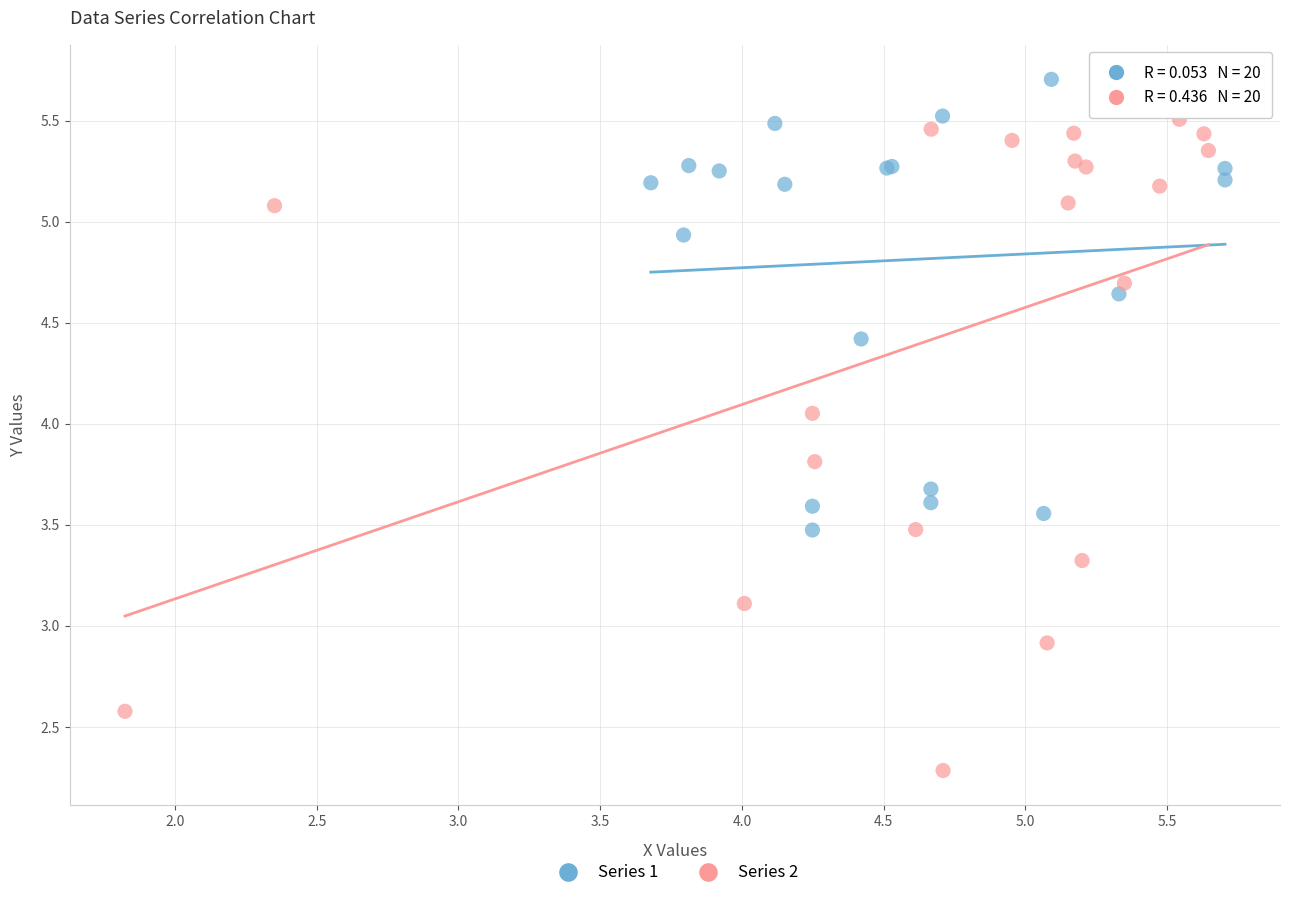

What are all the series names shown in the legend?

Series 1, Series 2